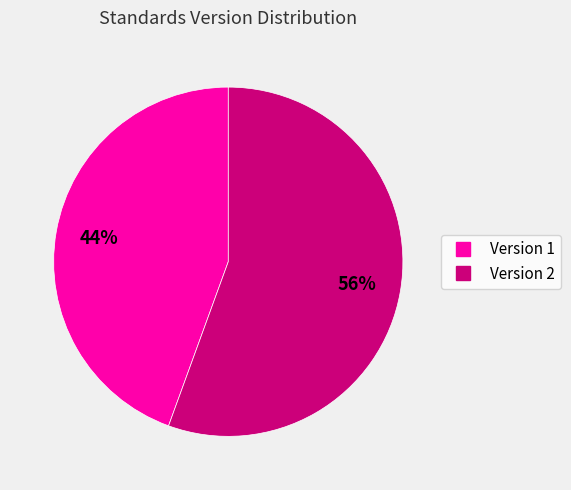

Does any single category account for the majority?

Yes